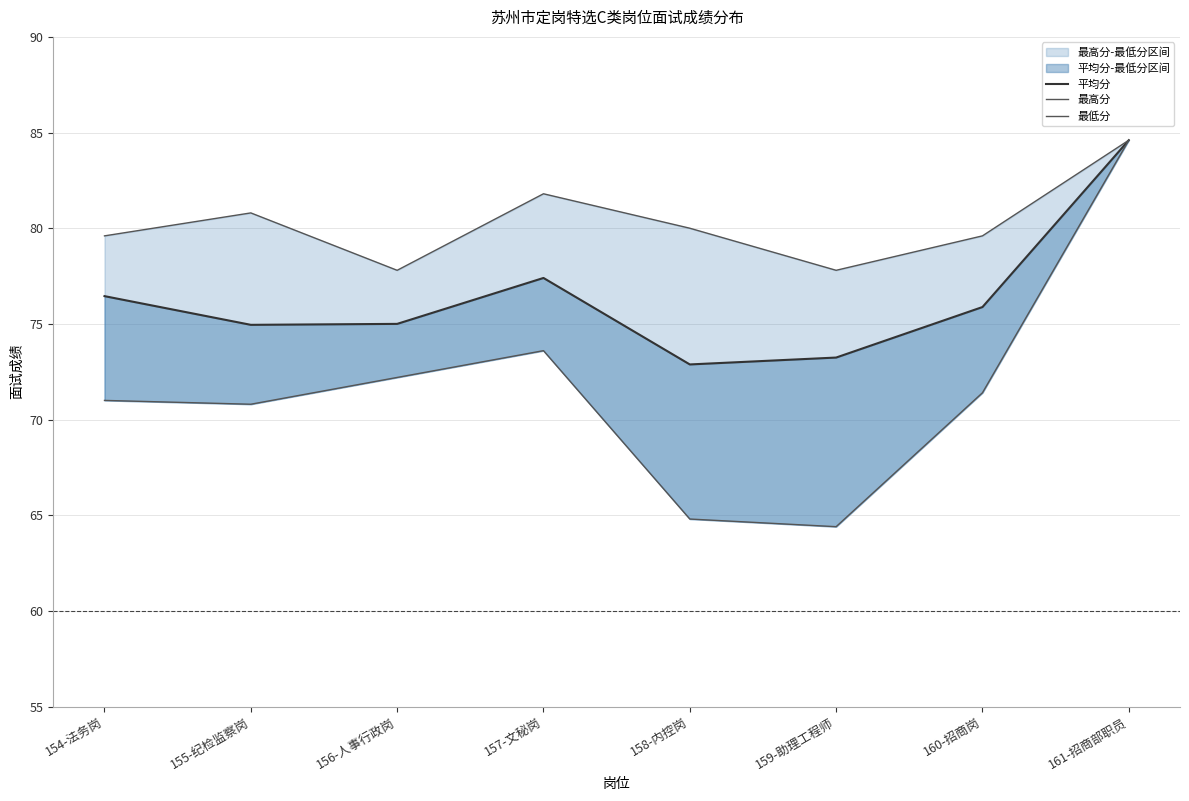

Reading right to left, what are all the values shown in this chart?

平均分: 161-招商部职员=84.6	160-招商岗=75.9	159-助理工程师=73.2	158-内控岗=72.9	157-文秘岗=77.4	156-人事行政岗=75.0	155-纪检监察岗=75.0	154-法务岗=76.5
最高分: 161-招商部职员=84.6	160-招商岗=79.6	159-助理工程师=77.8	158-内控岗=80.0	157-文秘岗=81.8	156-人事行政岗=77.8	155-纪检监察岗=80.8	154-法务岗=79.6
最低分: 161-招商部职员=84.6	160-招商岗=71.4	159-助理工程师=64.4	158-内控岗=64.8	157-文秘岗=73.6	156-人事行政岗=72.2	155-纪检监察岗=70.8	154-法务岗=71.0